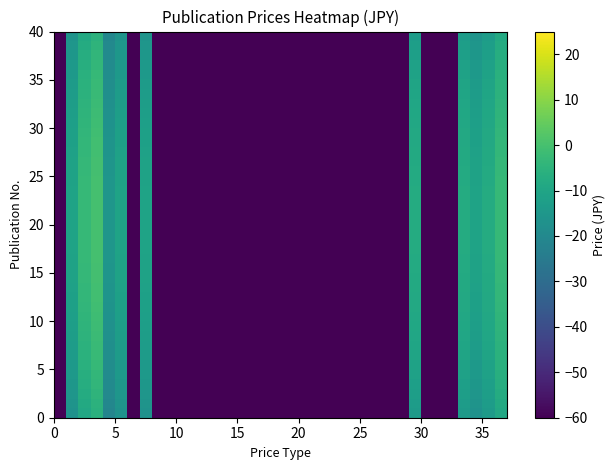

What is the minimum value shown in the chart?

-60.0